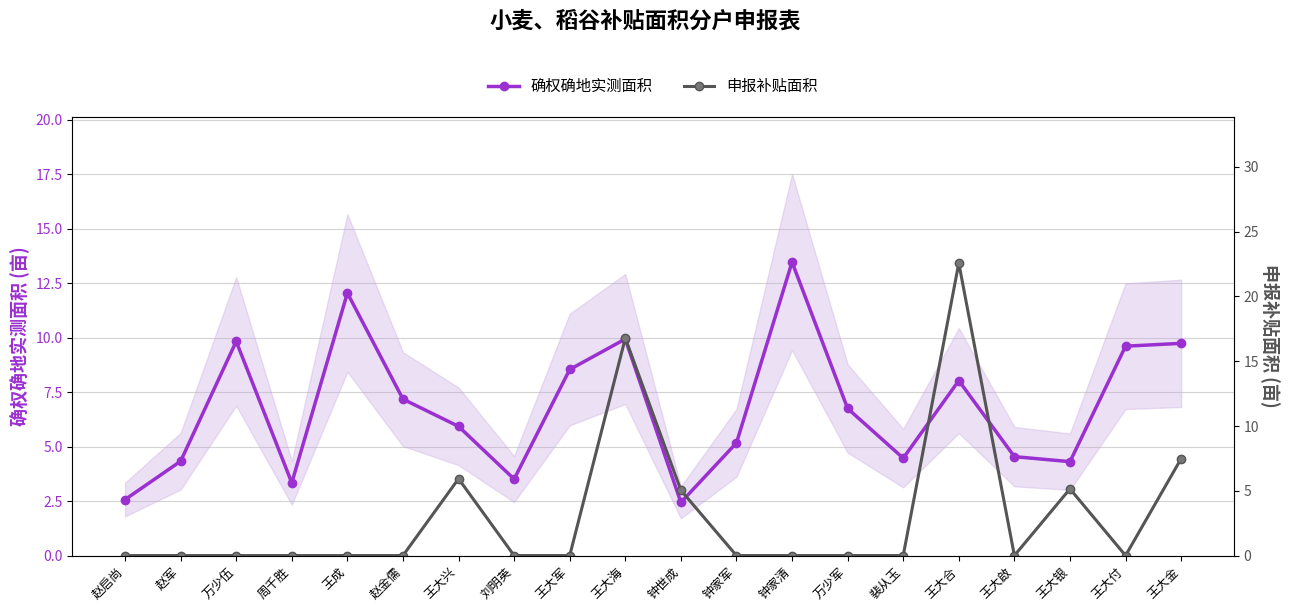

What are all the series names shown in the legend?

确权确地实测面积, 申报补贴面积